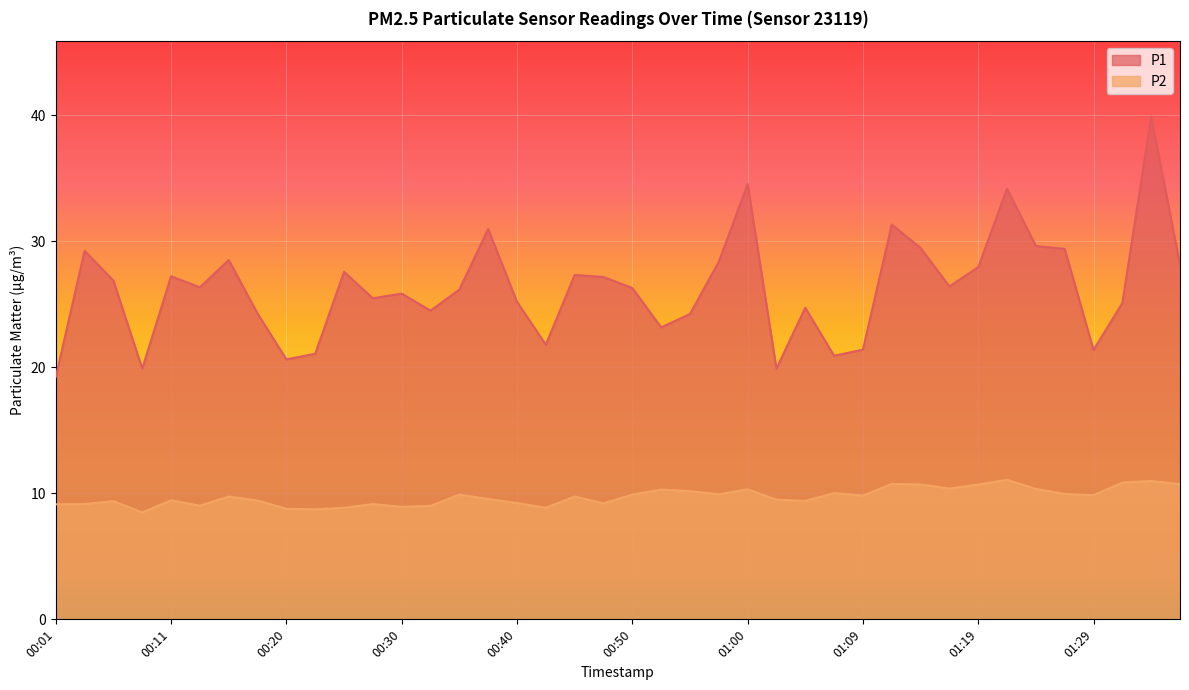

Which series has the largest total across all categories?

P1